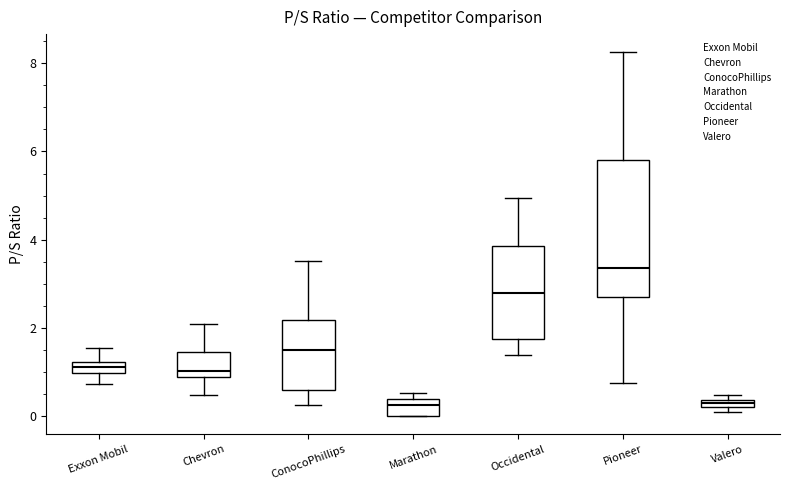

Which box is the tallest, from its lower edge to its upper edge?

Pioneer